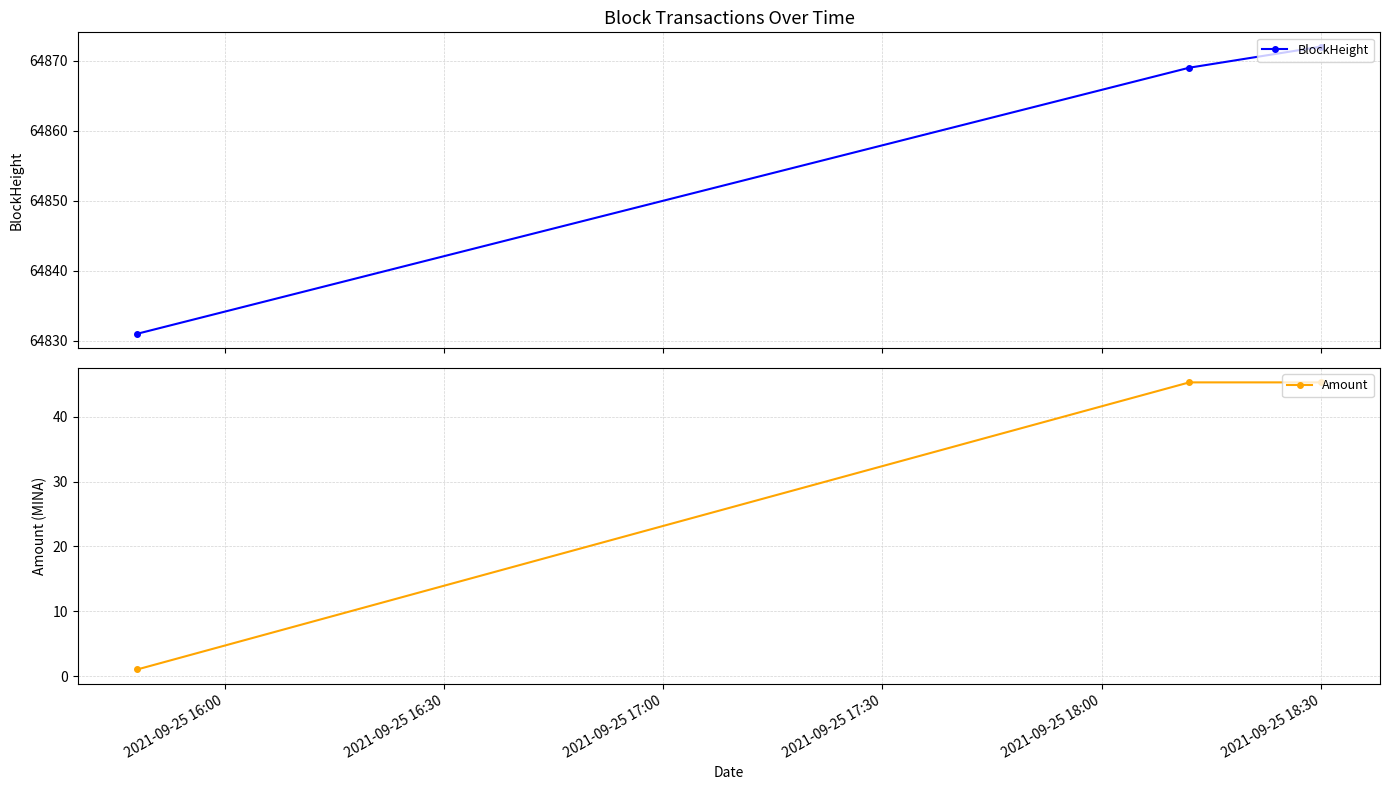

Count the number of categories in the chart.

3